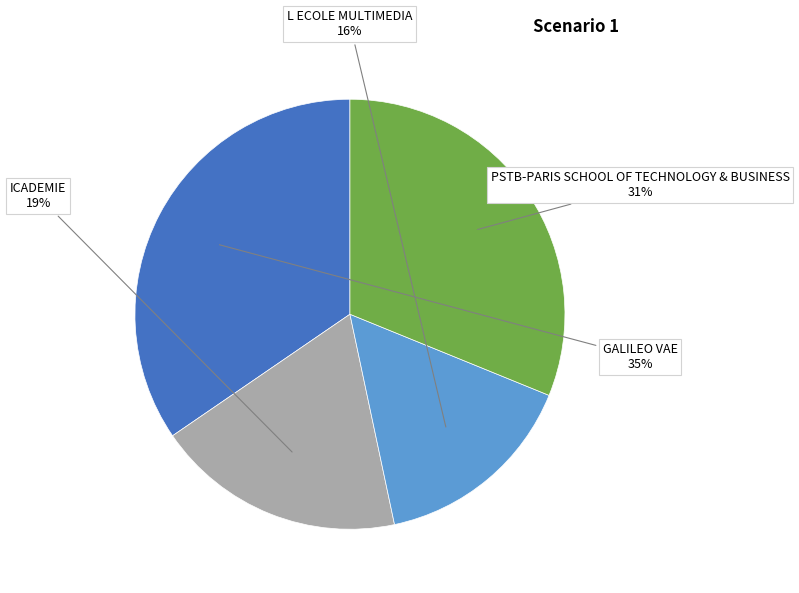

Between PSTB-PARIS SCHOOL OF TECHNOLOGY & BUSINESS and ICADEMIE, which is larger?

PSTB-PARIS SCHOOL OF TECHNOLOGY & BUSINESS